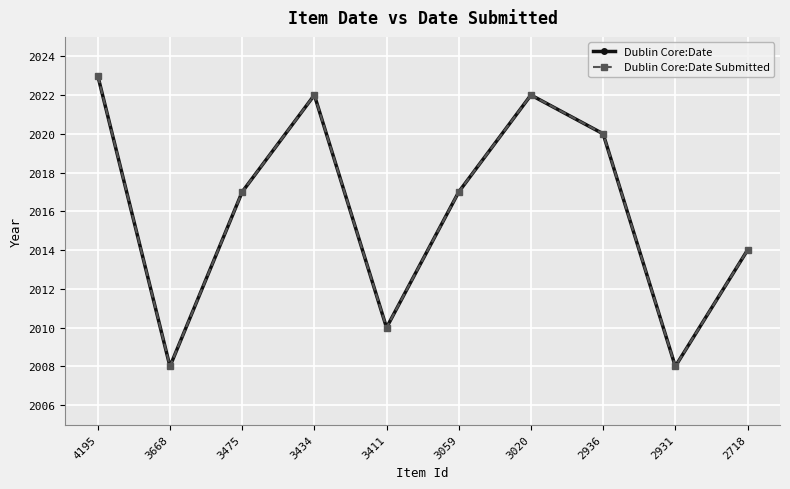

Is this an area chart (filled region under the line)?

No